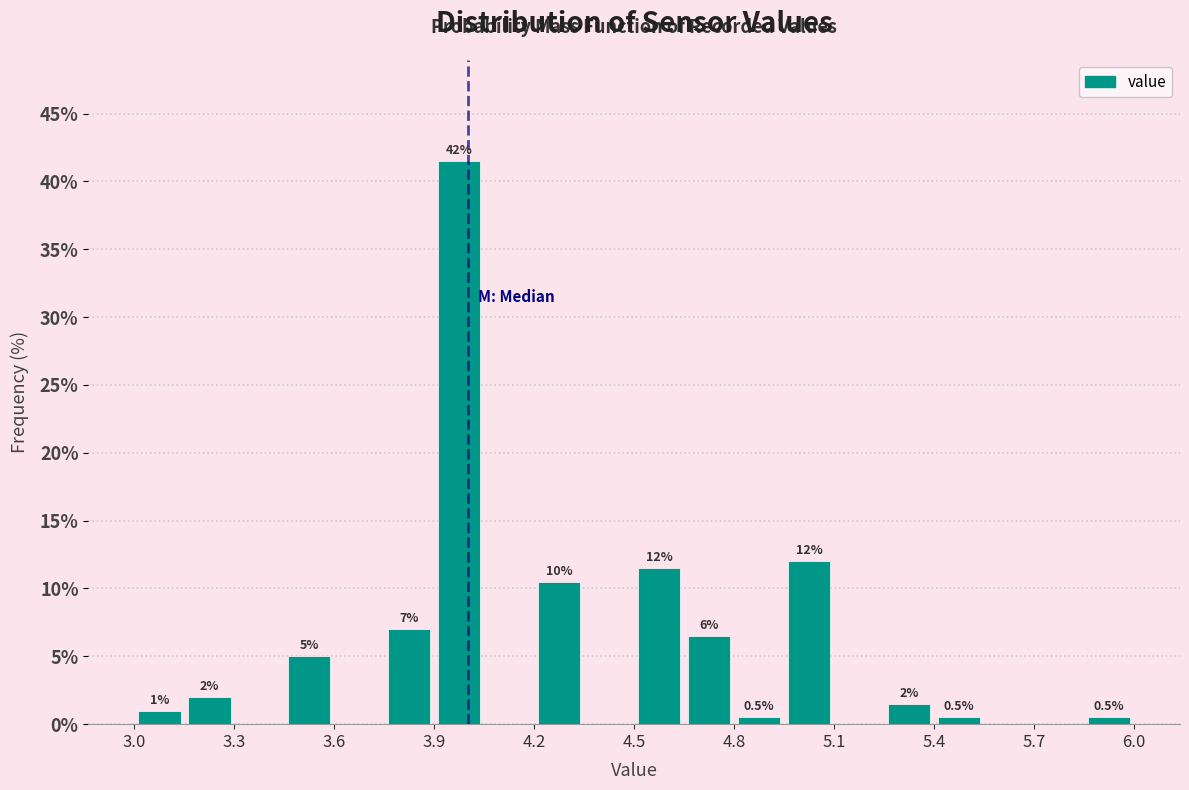

Around what value on the x-axis is the tallest bar? Give the approximate position of its centre, as read against the axis.

4.00